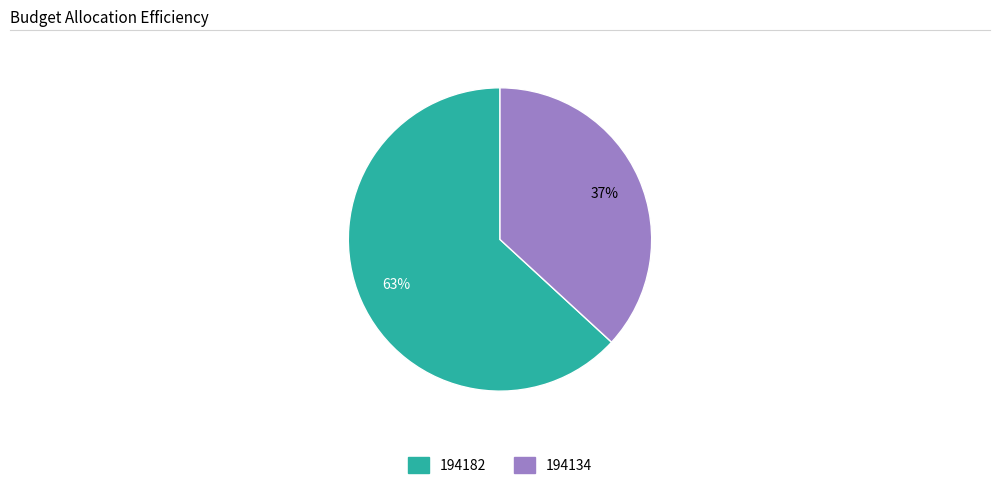

Which category has the smallest portion of the pie?

194134